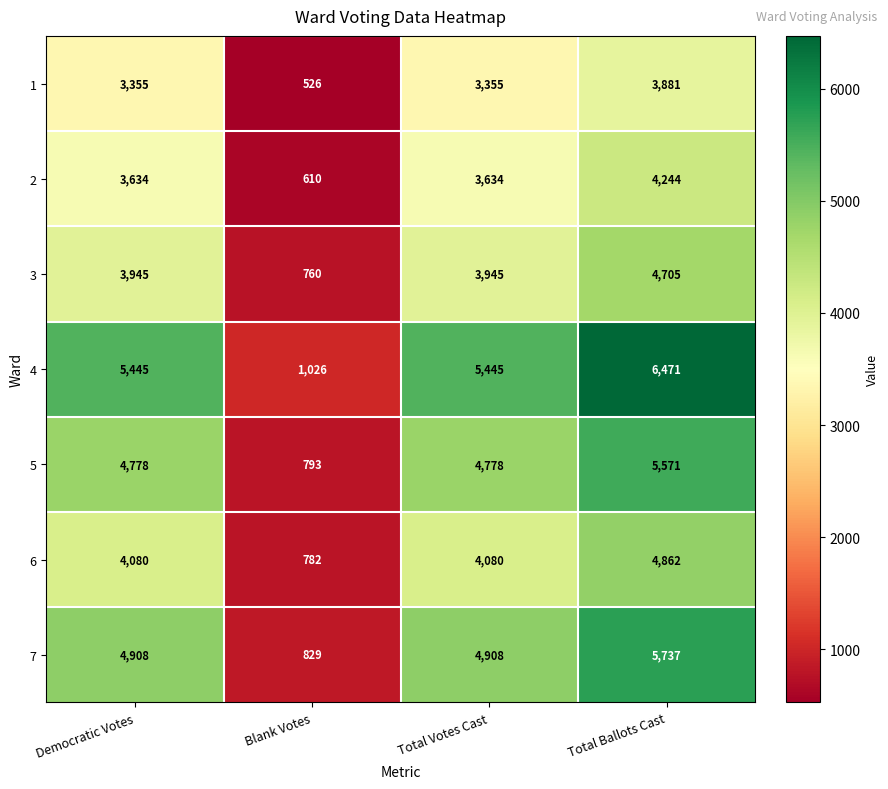

Which series has the largest total across all categories?

4